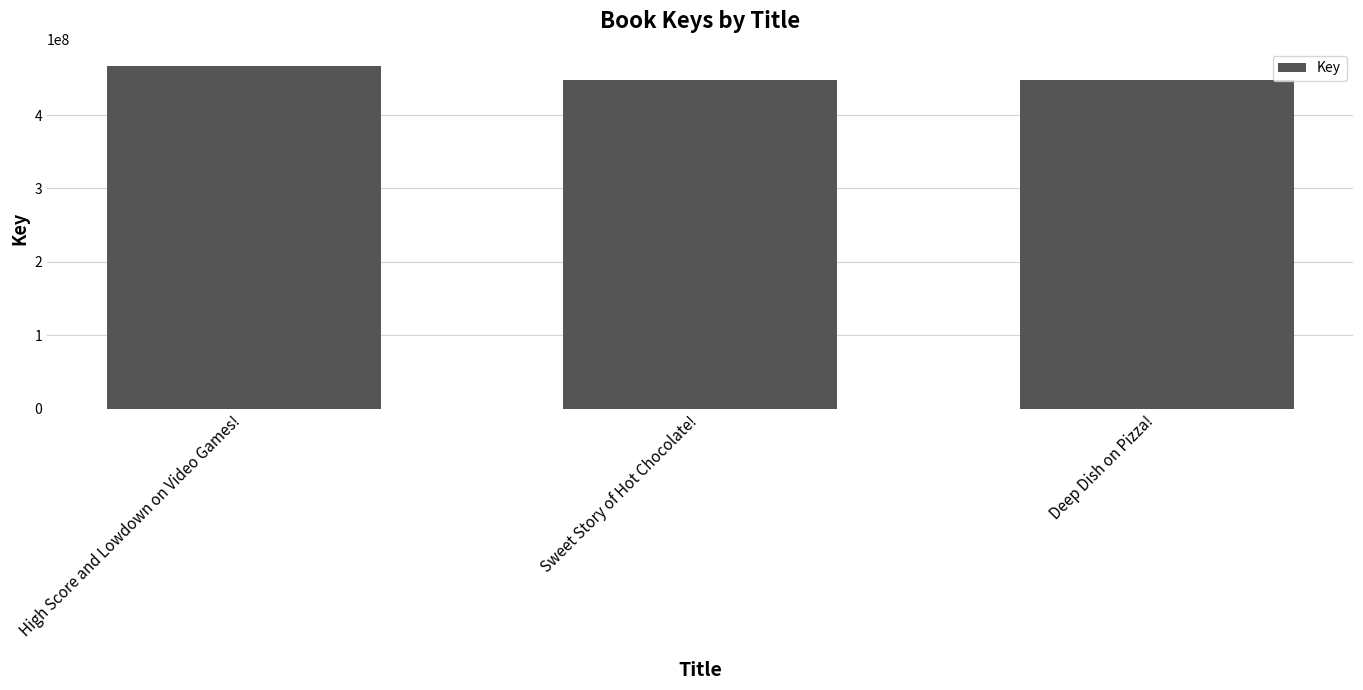

The value at Sweet Story of Hot Chocolate! is 448246000. True or false?

True